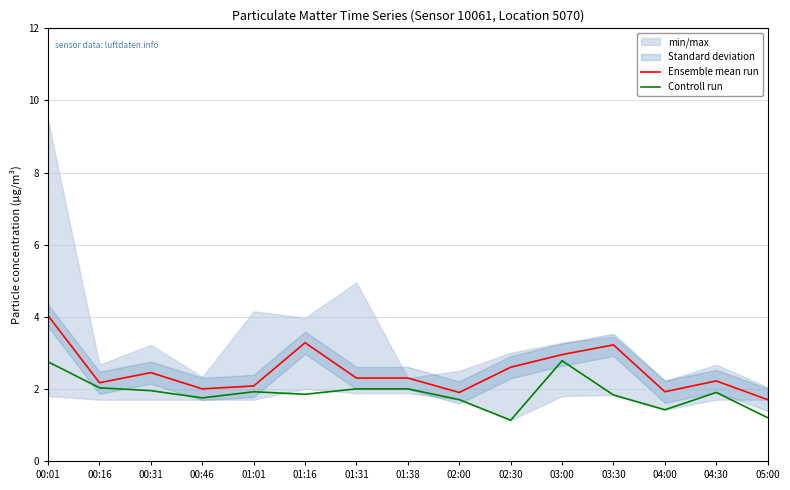

What is the difference between the Controll run values at 01:16 and 00:01?

0.9